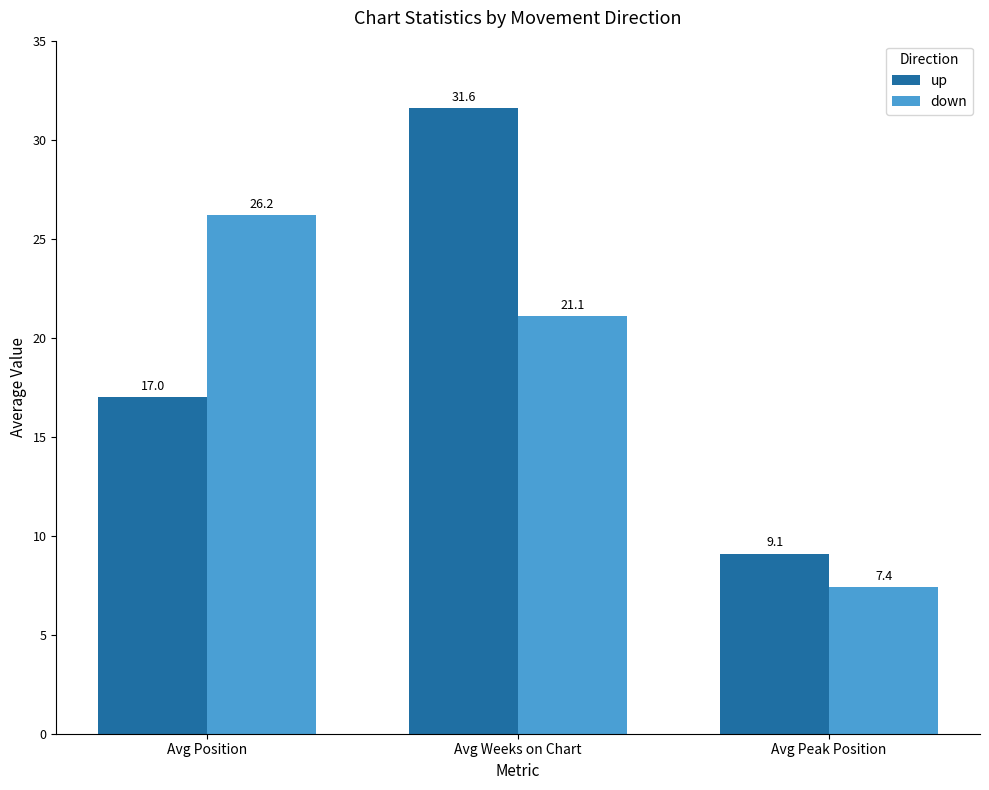

Rank the series by their average value, from highest to lowest.

up, down